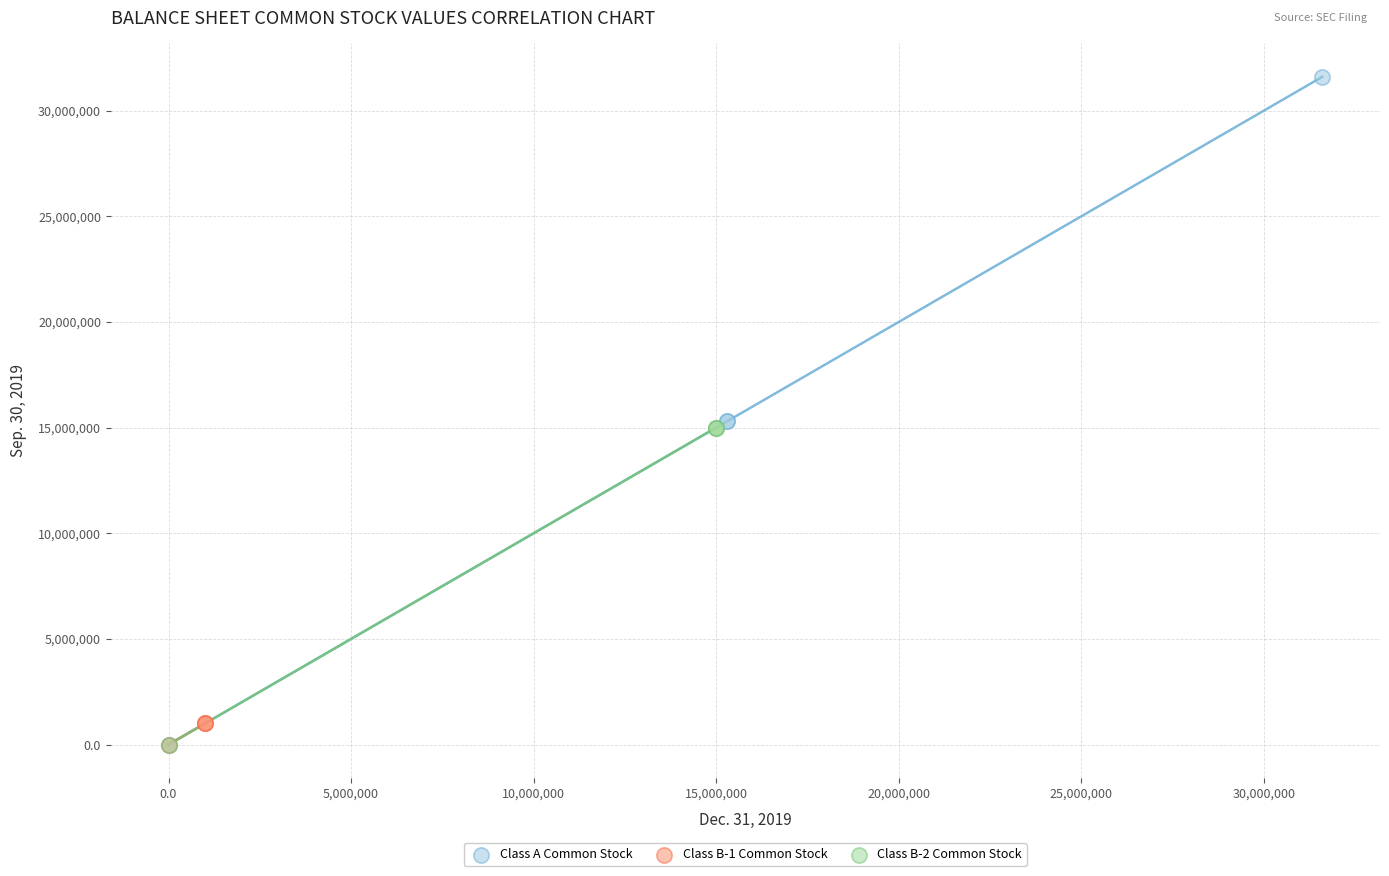

Which series contains the highest Y value?

Class A Common Stock